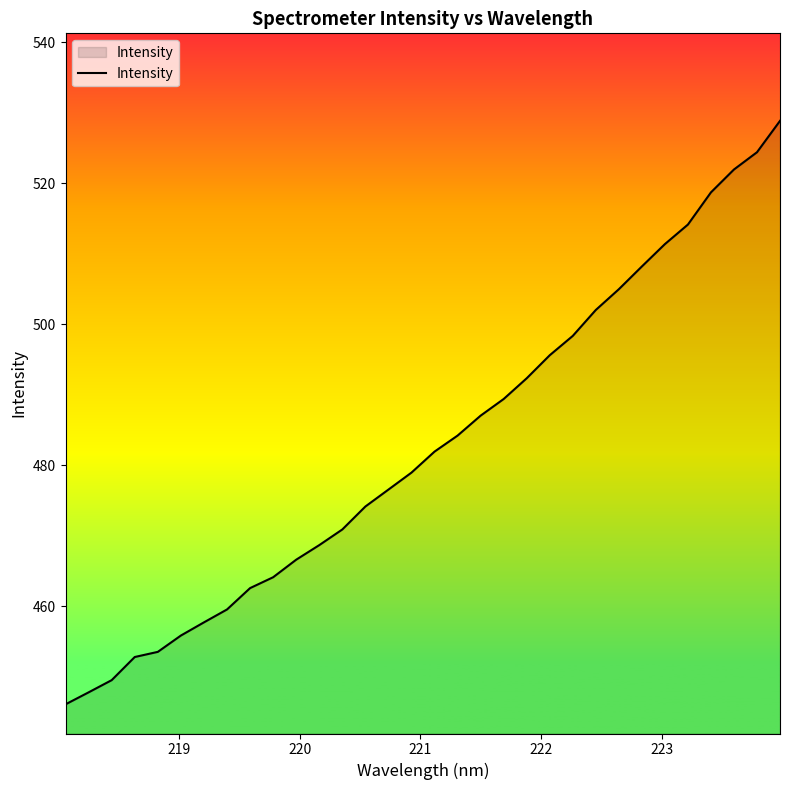

What is the difference between the maximum and minimum values?

82.8